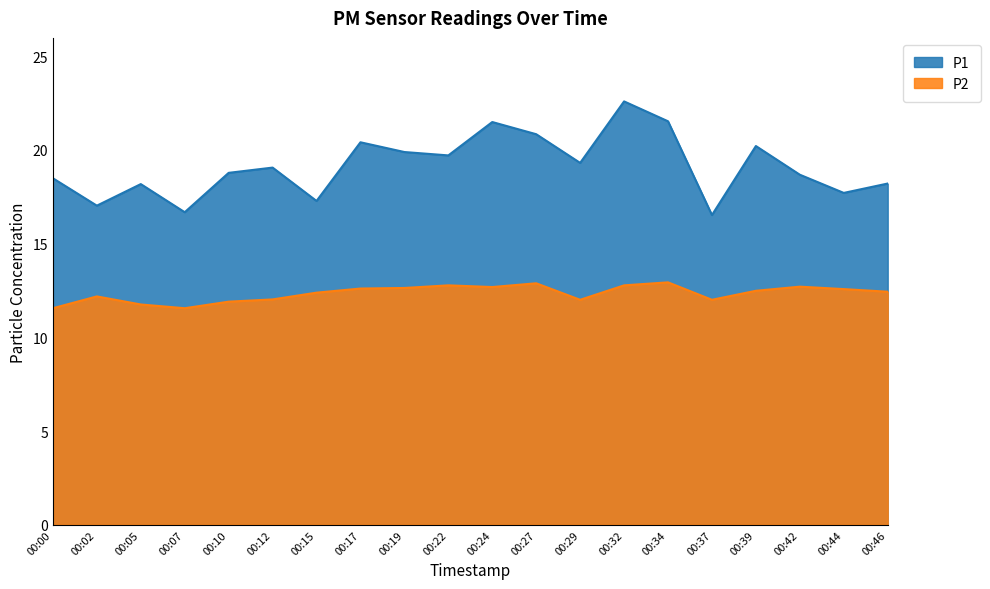

The P2 series shows 12.7 at 00:42. True or false?

True